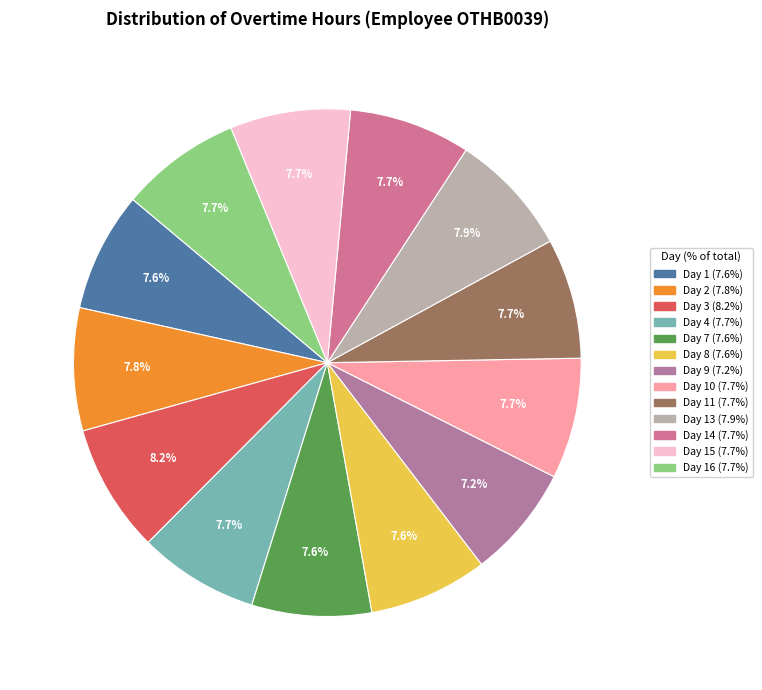

How many segments does this pie chart have?

13